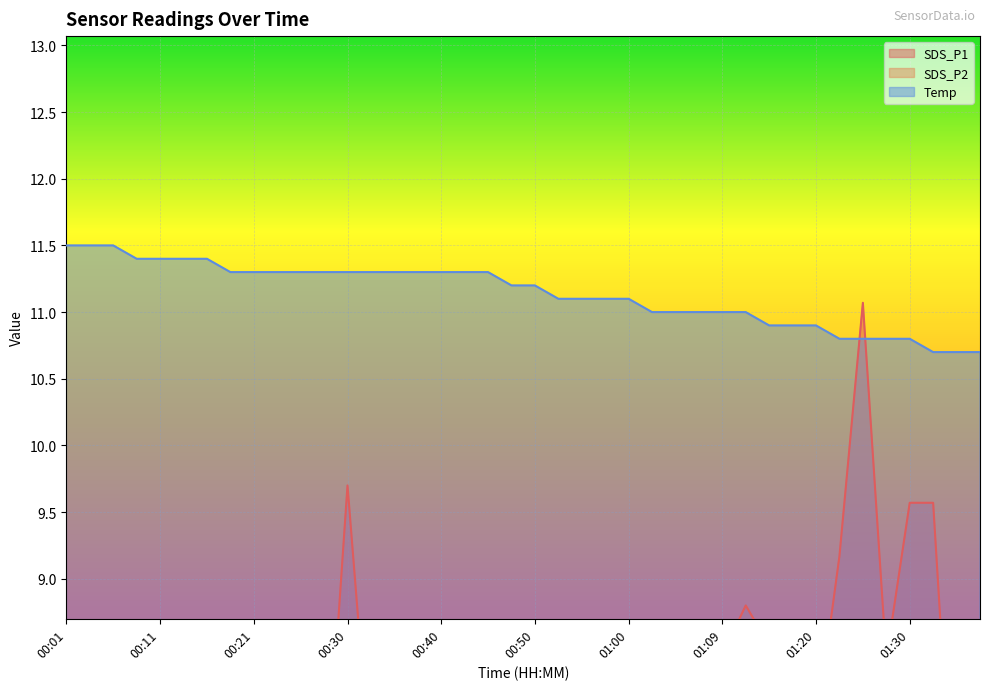

Which series has the widest spread of values?

SDS_P1